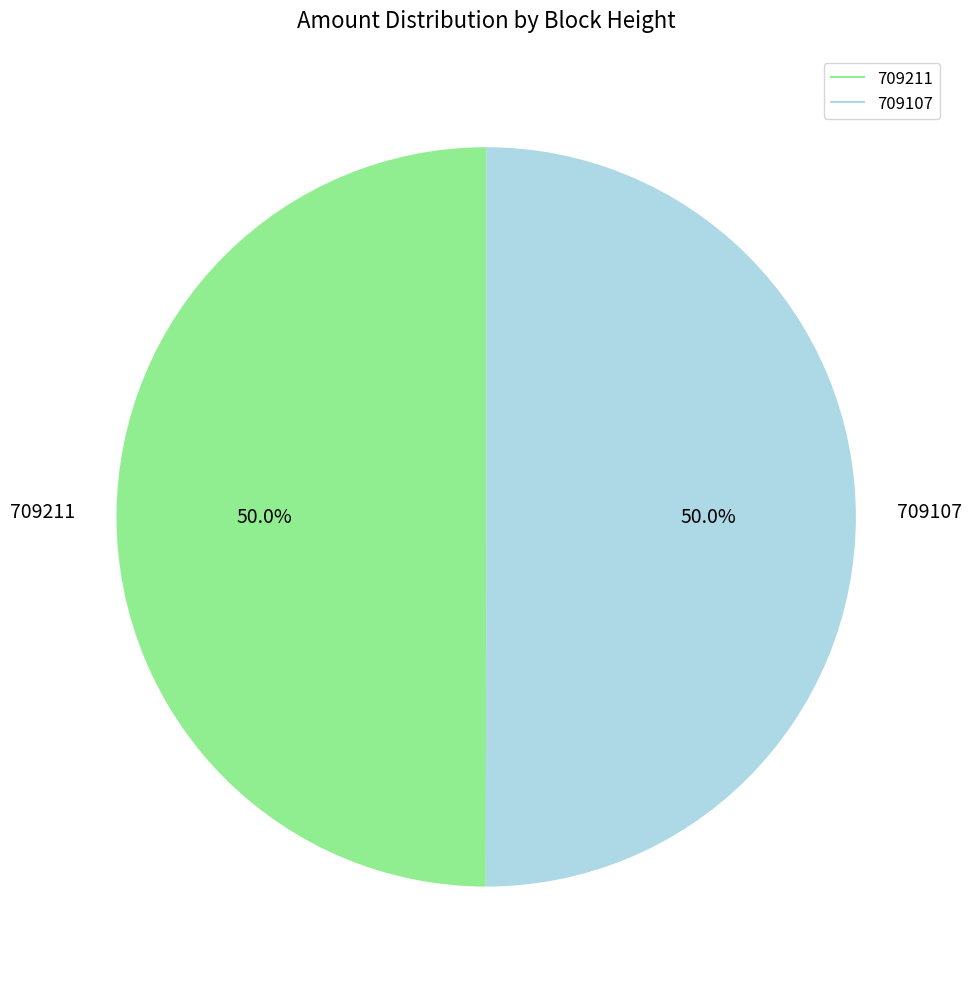

Is the sum of 709107 and 709211 greater than half?

Yes